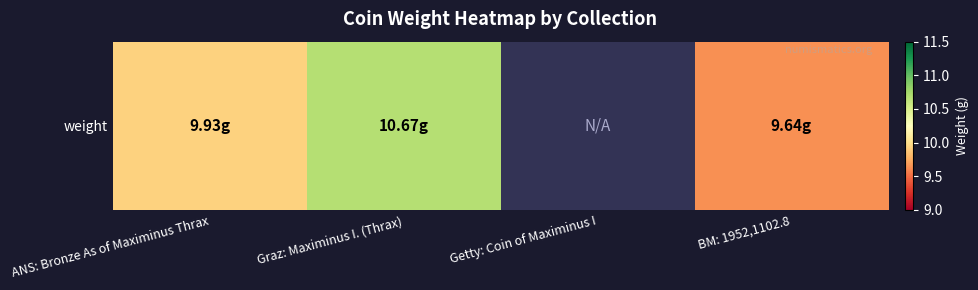

What is the greatest value displayed?

10.7